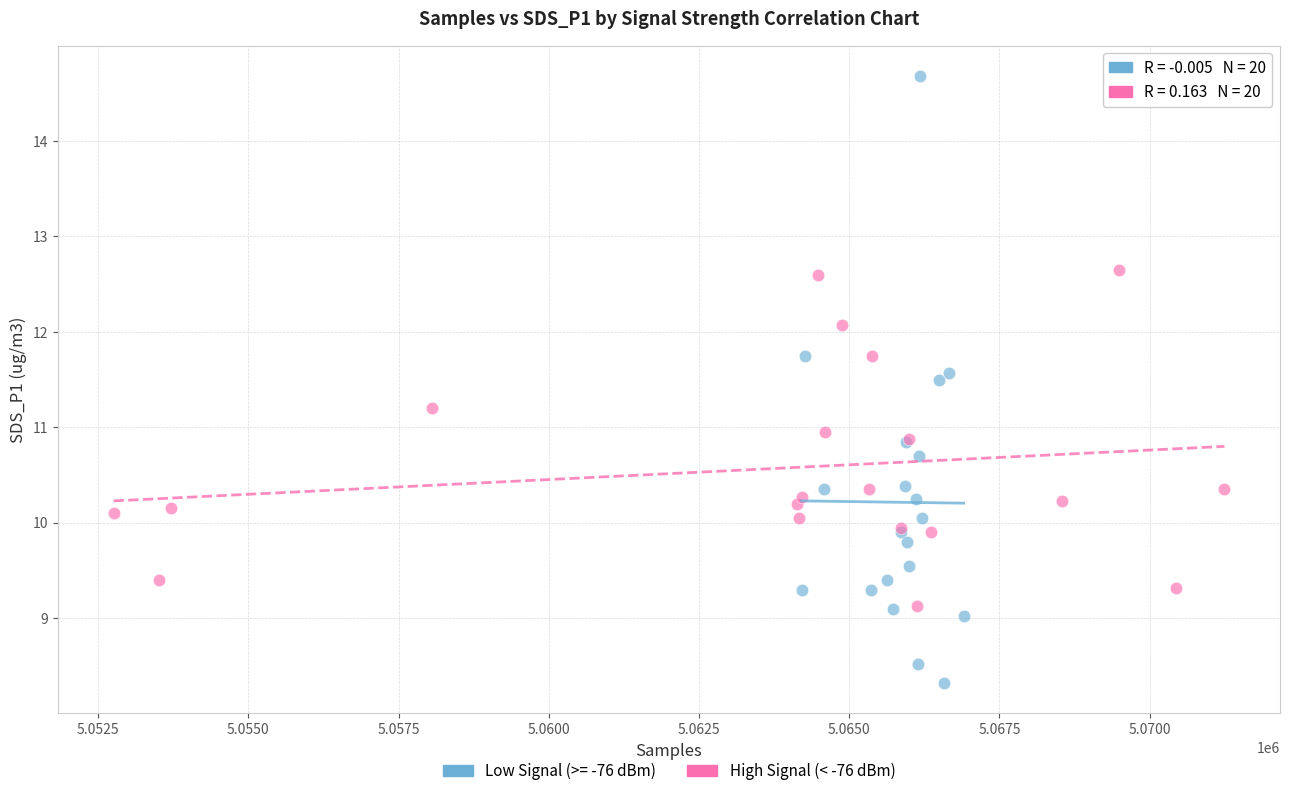

Which series reaches the maximum Y coordinate?

Low Signal (>= -76 dBm)